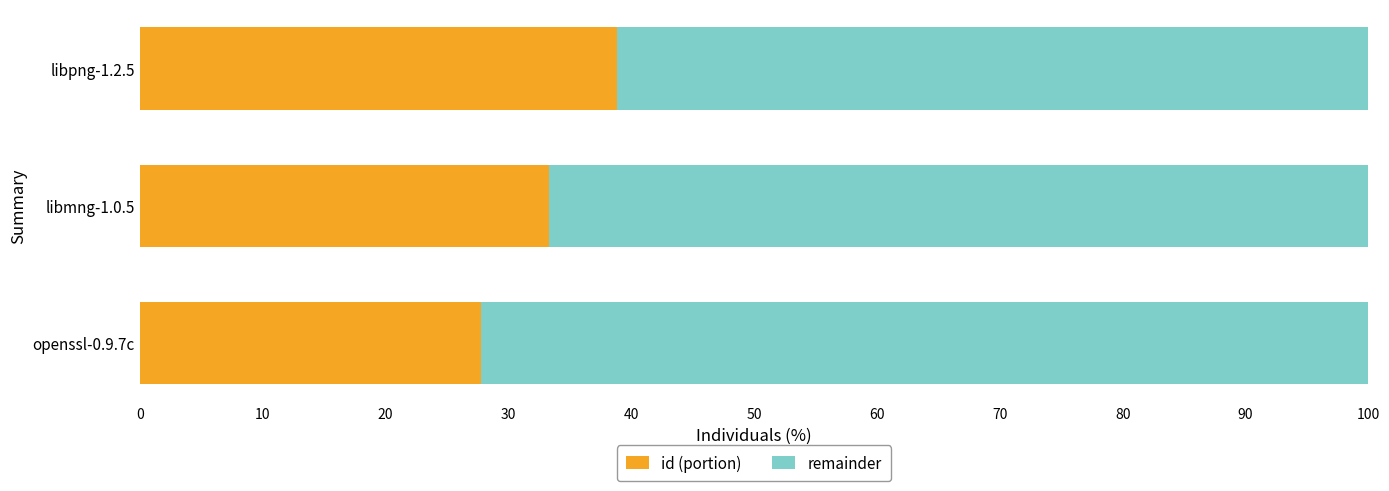

True or false: id (portion) has a value of 24.2 at libpng-1.2.5.

False